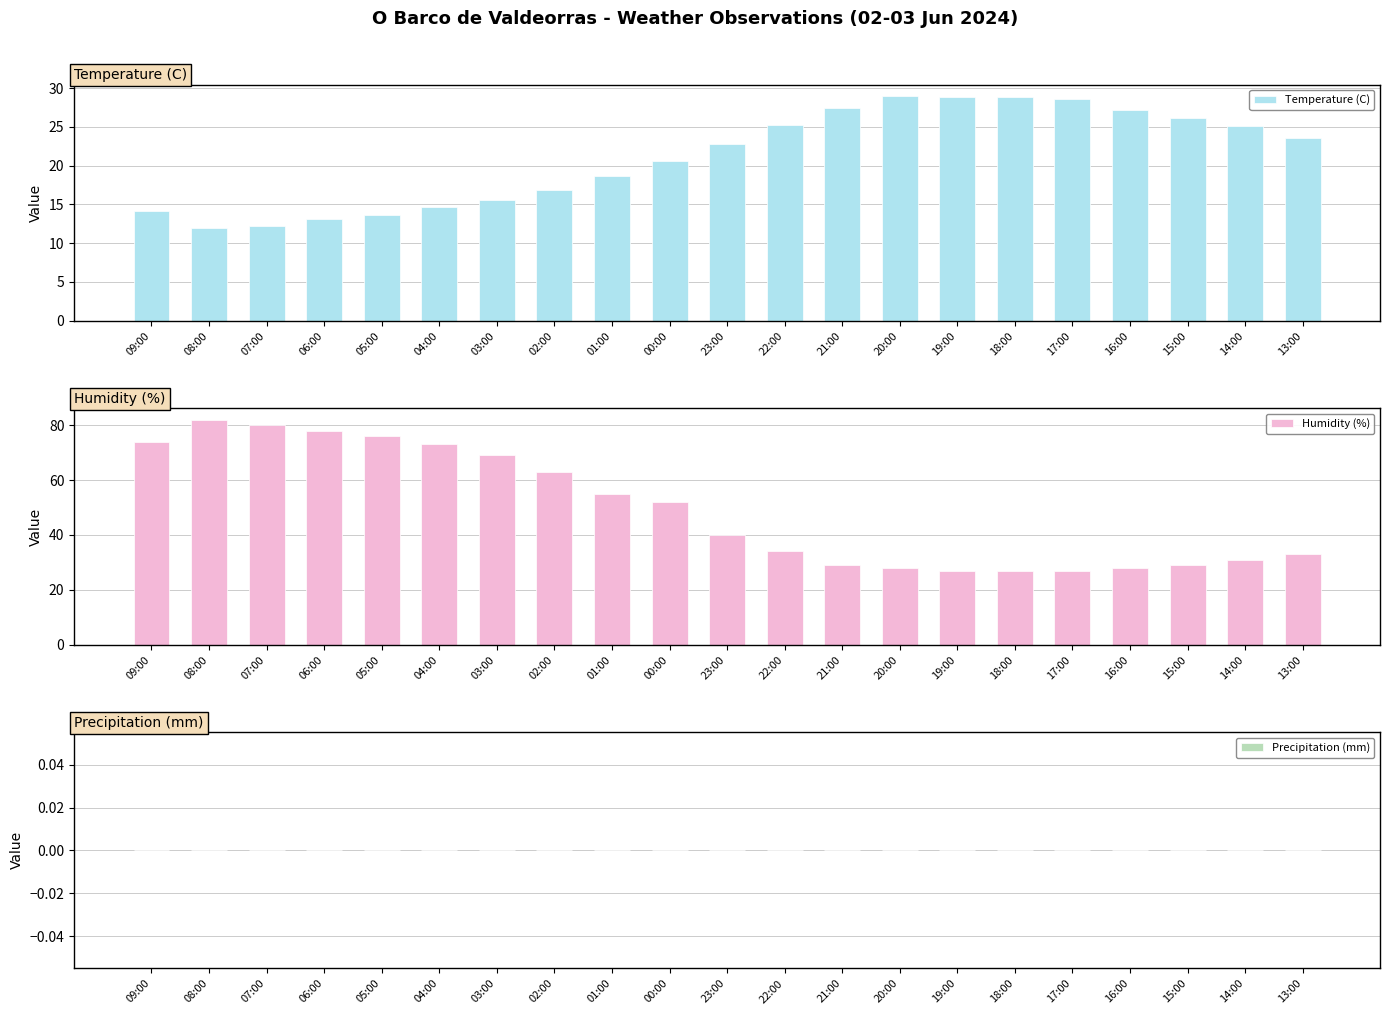

What is the spread (max minus min) of values at 06:00?

78.0